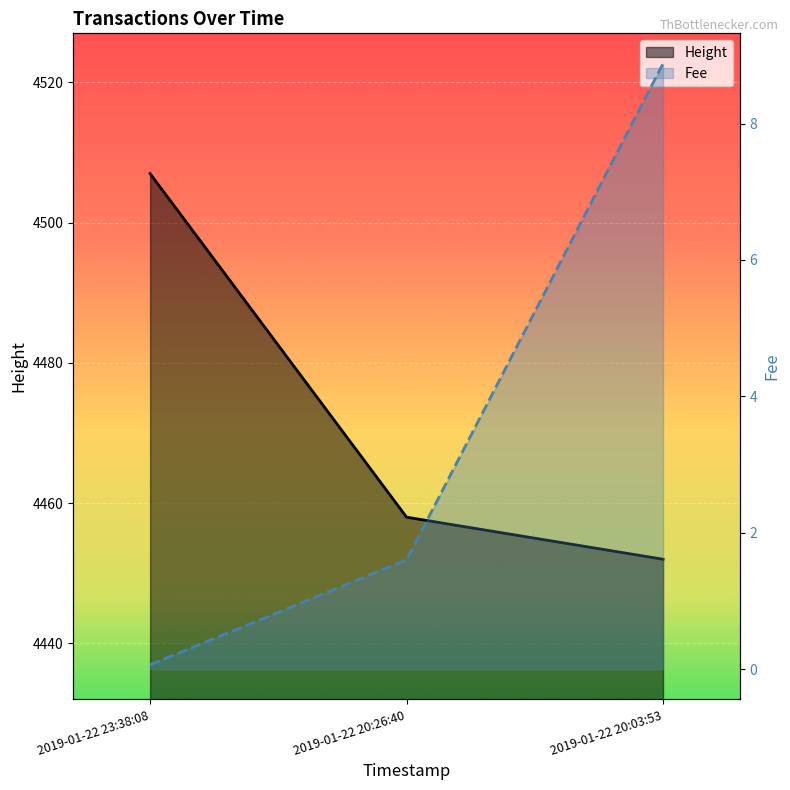

What is the difference between the maximum and second lowest values in the Fee series?

7.3